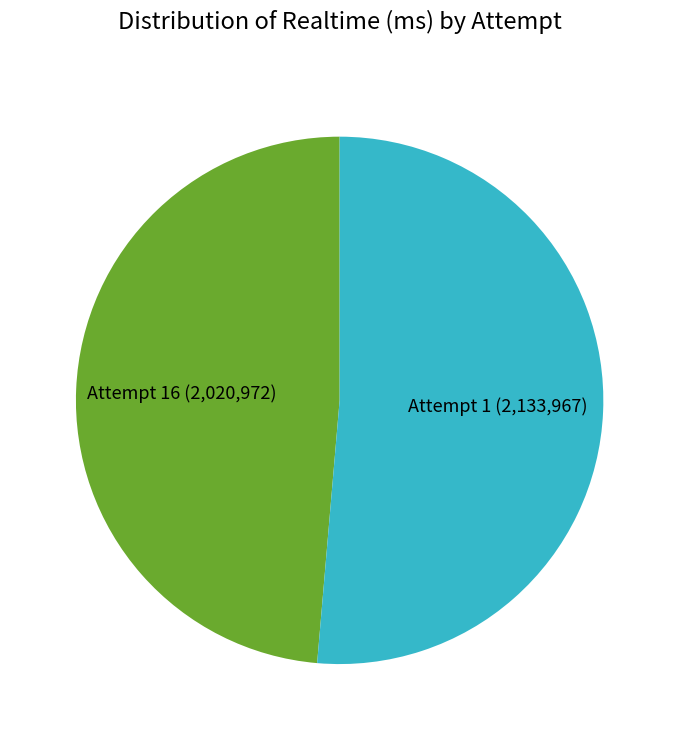

Count the number of slices in the pie.

2